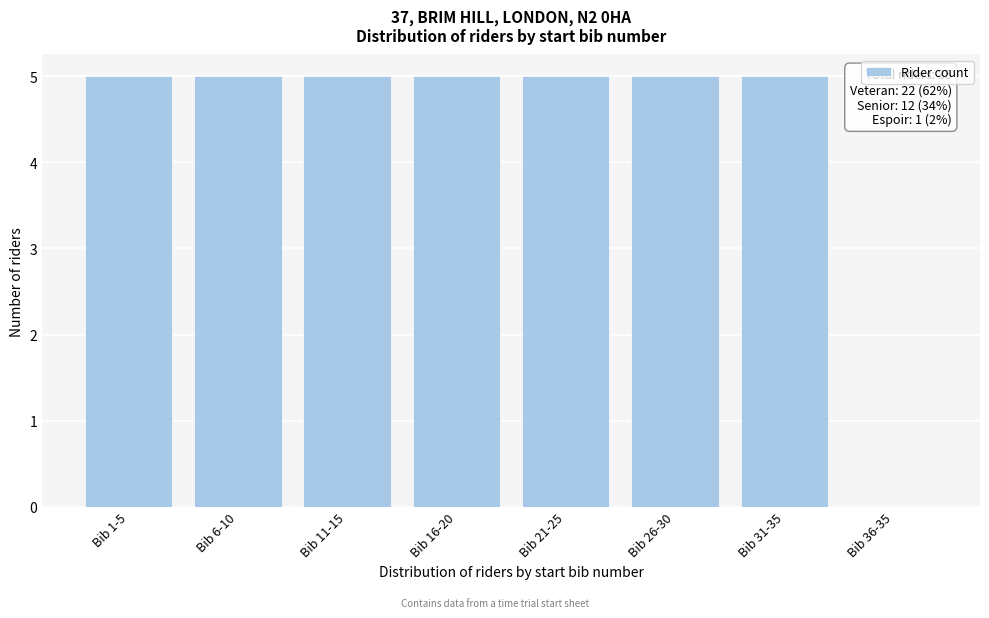

Reading left to right, what are all the values shown in this chart?

Bib 1-5=5	Bib 6-10=5	Bib 11-15=5	Bib 16-20=5	Bib 21-25=5	Bib 26-30=5	Bib 31-35=5	Bib 36-35=0